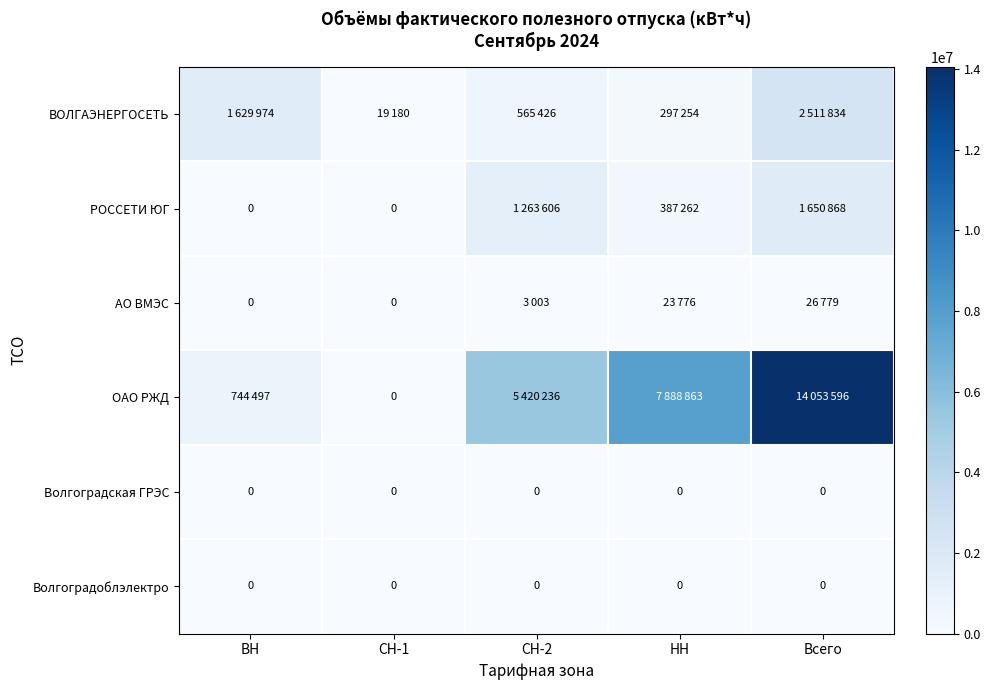

Is it true that Волгоградоблэлектро equals 0 at ВН?

True